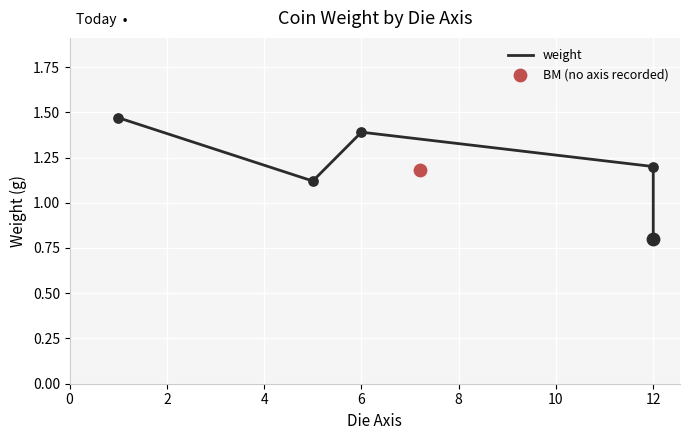

Between 8 and 2, which is larger?

2